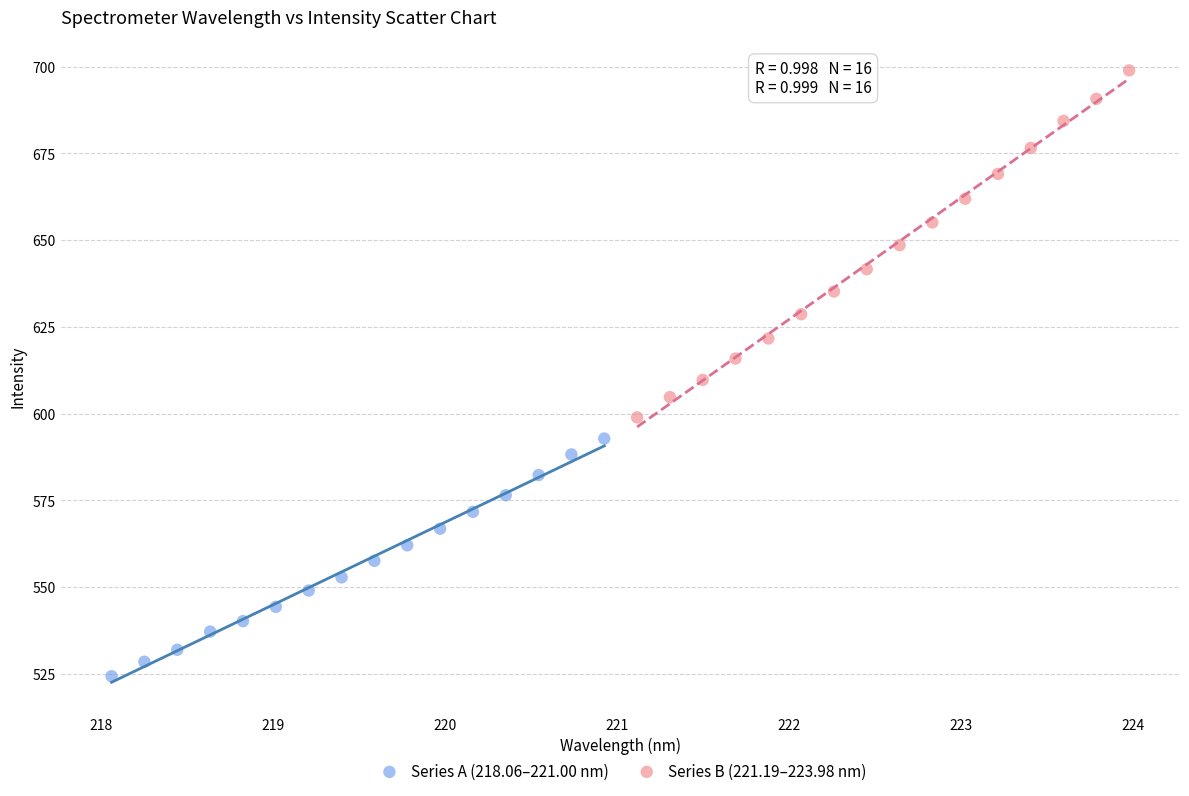

Which series reaches the maximum Y coordinate?

Series B (221.19–223.98 nm)